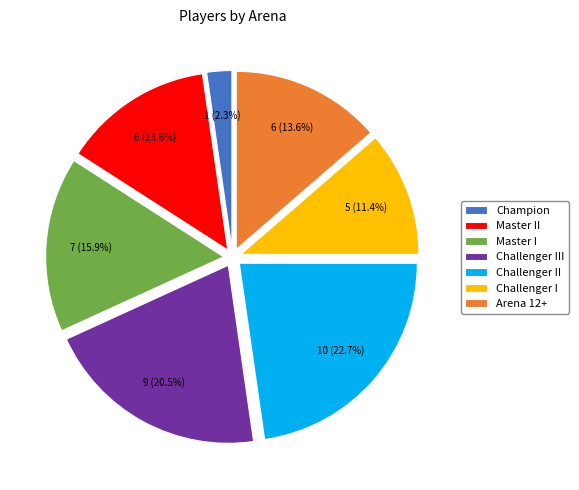

Between Master I and Arena 12+, which is larger?

Master I